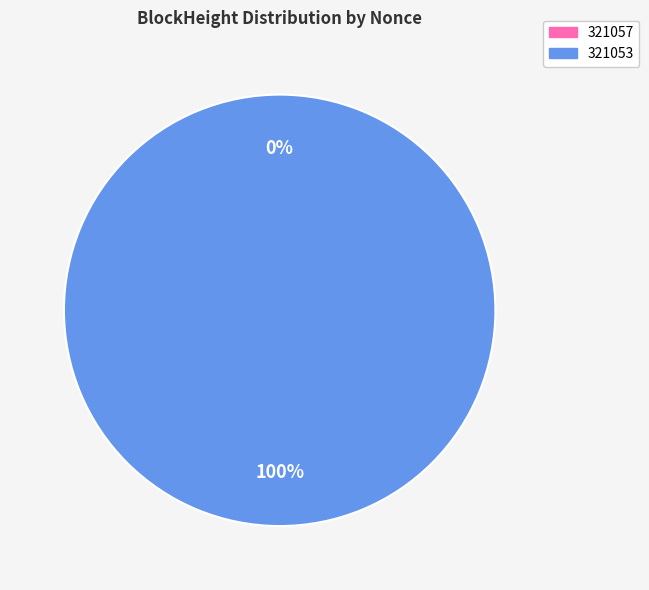

Is there any slice that represents more than half of the pie?

Yes